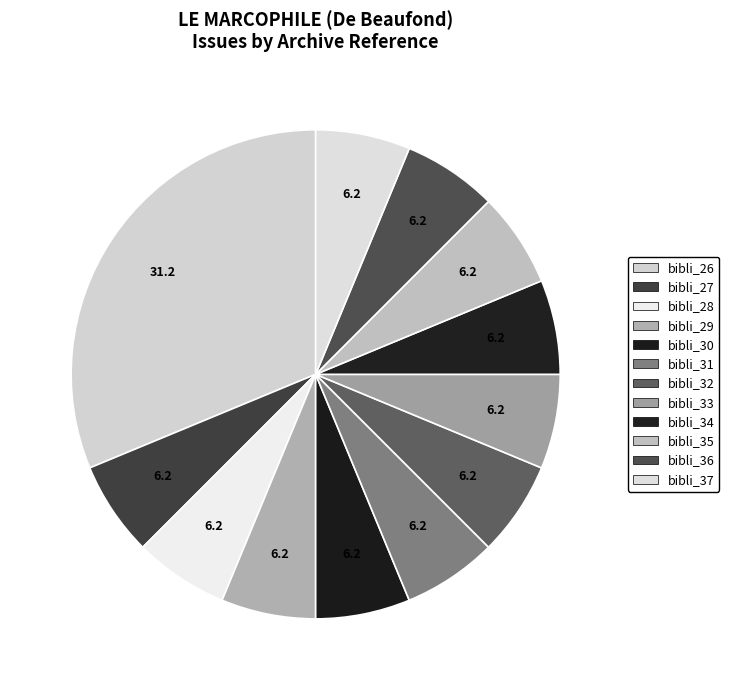

Rank the categories by value from lowest to highest.

bibli_27, bibli_28, bibli_29, bibli_30, bibli_31, bibli_32, bibli_33, bibli_34, bibli_35, bibli_36, bibli_37, bibli_26